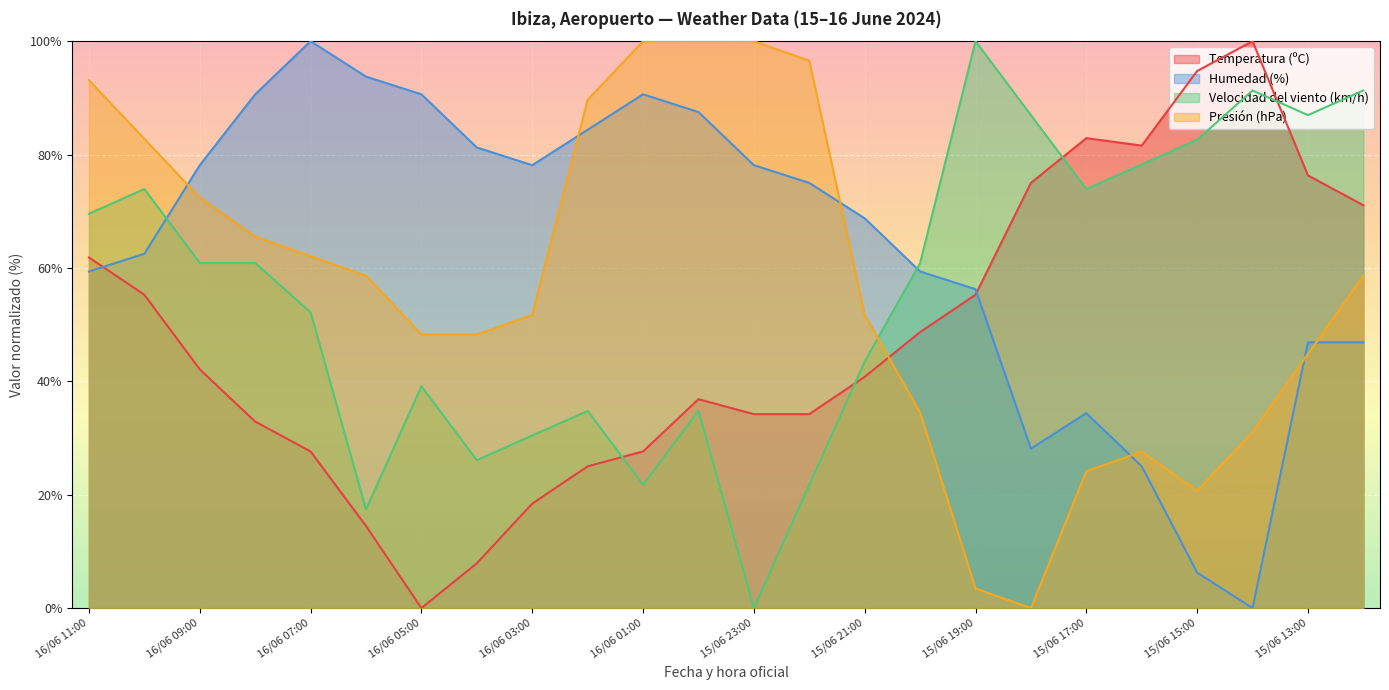

Does the chart display data point markers on the line(s)?

No